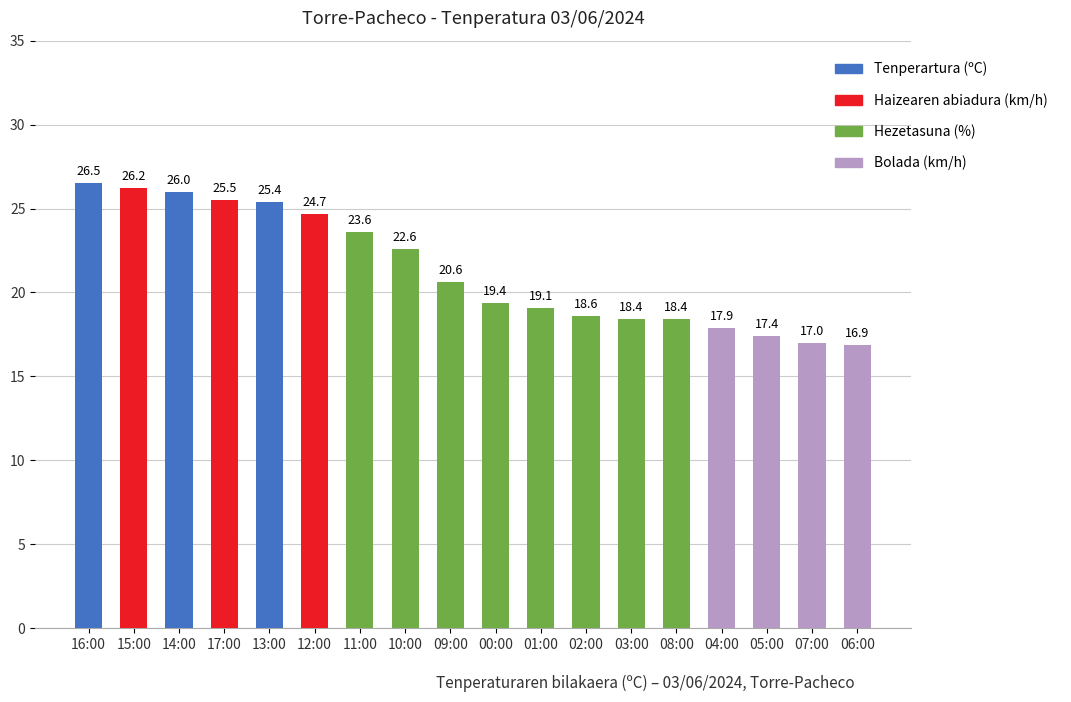

What is the sum of all values?

384.2